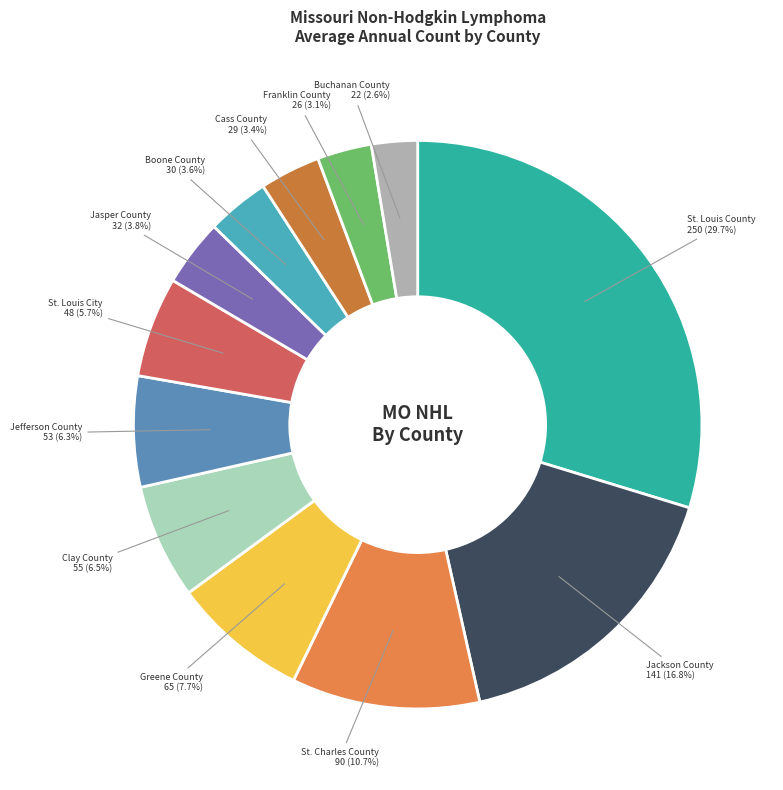

What is the smallest slice in the pie chart?

Buchanan County